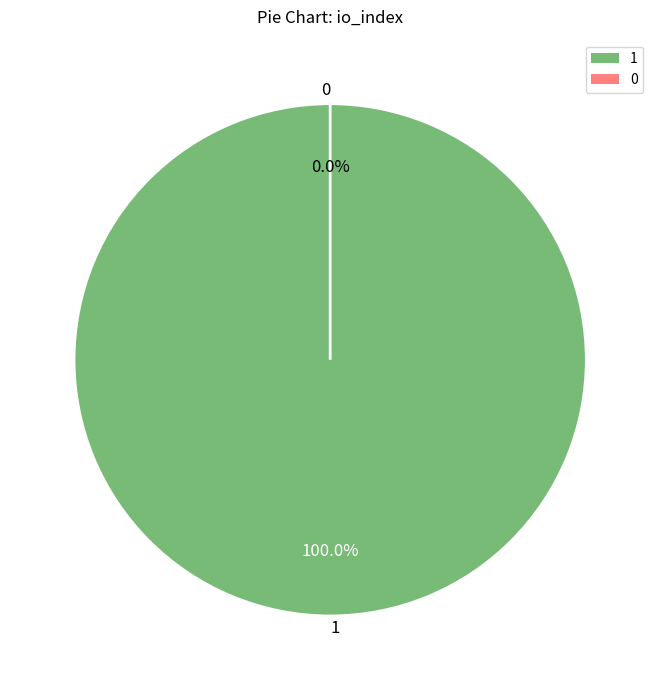

Count the number of slices in the pie.

2